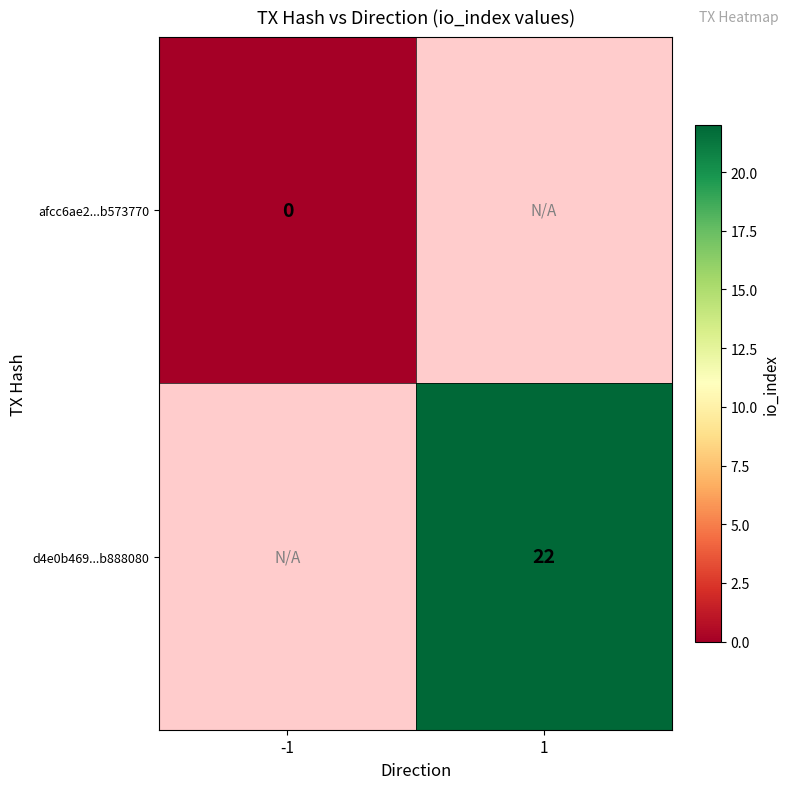

True or false: d4e0b469...b888080 has a value of 6 at 1.

False